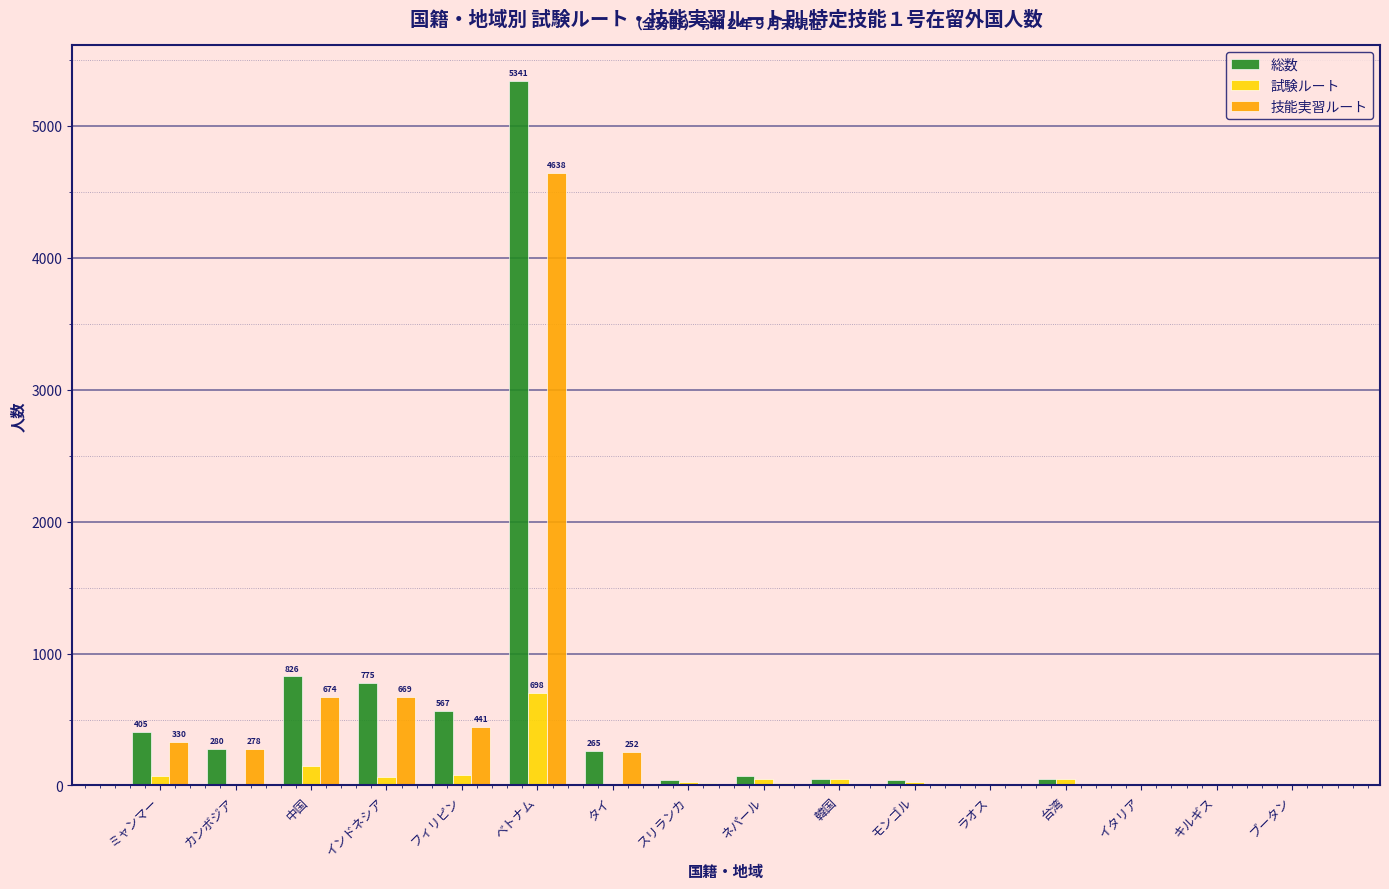

What are all the series names shown in the legend?

総数, 試験ルート, 技能実習ルート